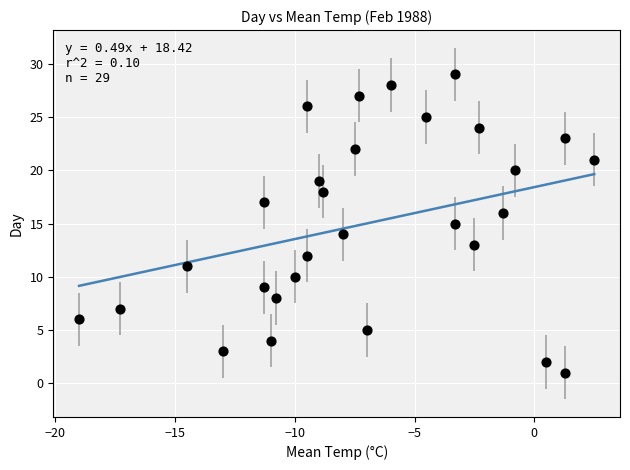

What is the range of Y values (max minus min)?

28